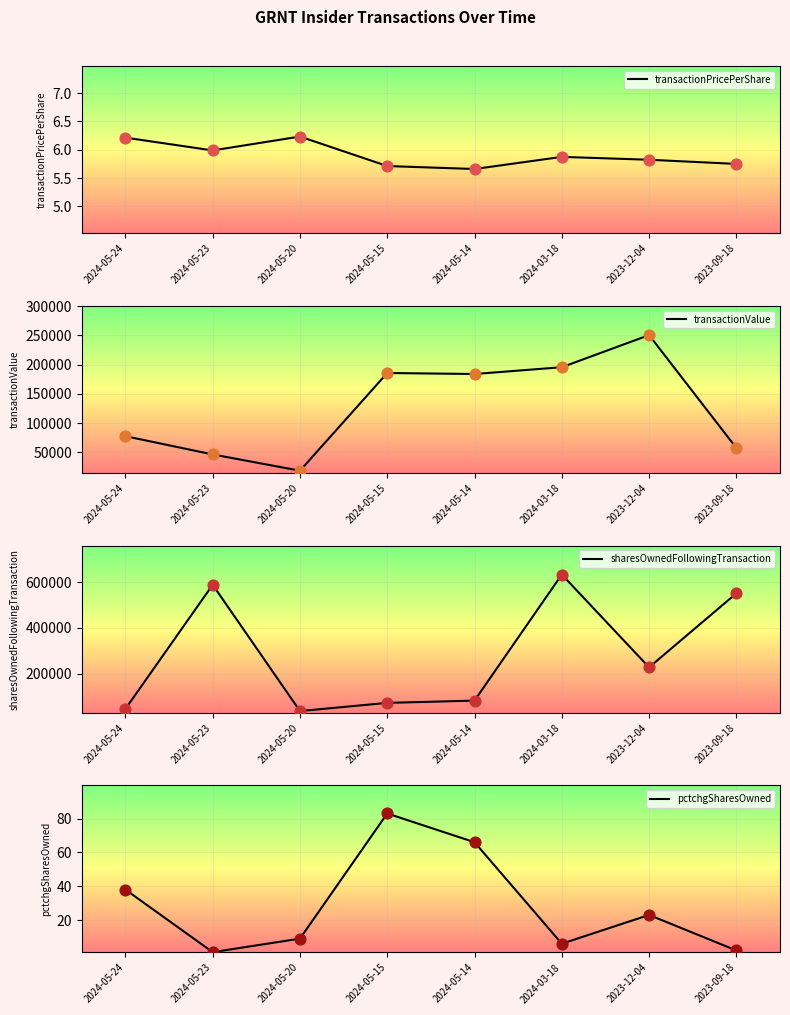

Is the value of sharesOwnedFollowingTransaction at 2024-03-18 greater than the value of transactionValue at 2024-05-23?

Yes